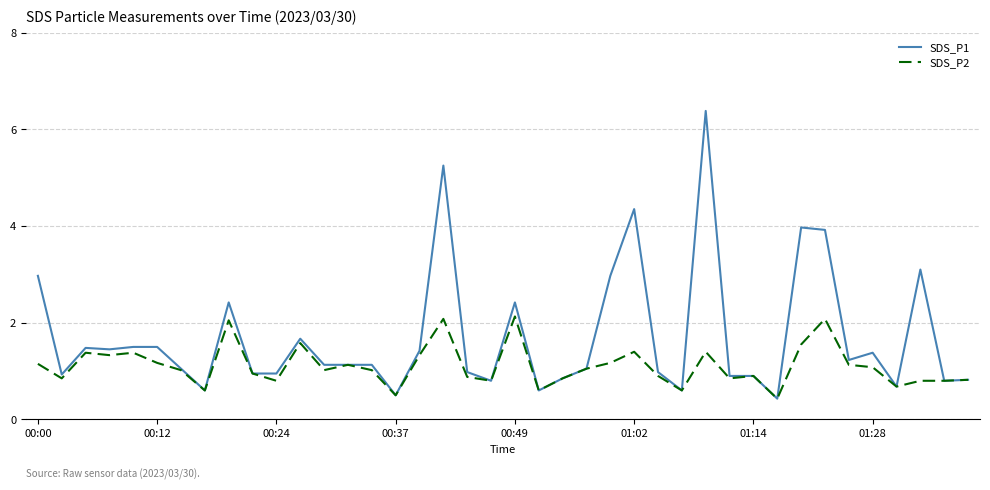

List the series in order of their peak value, highest first.

SDS_P1, SDS_P2